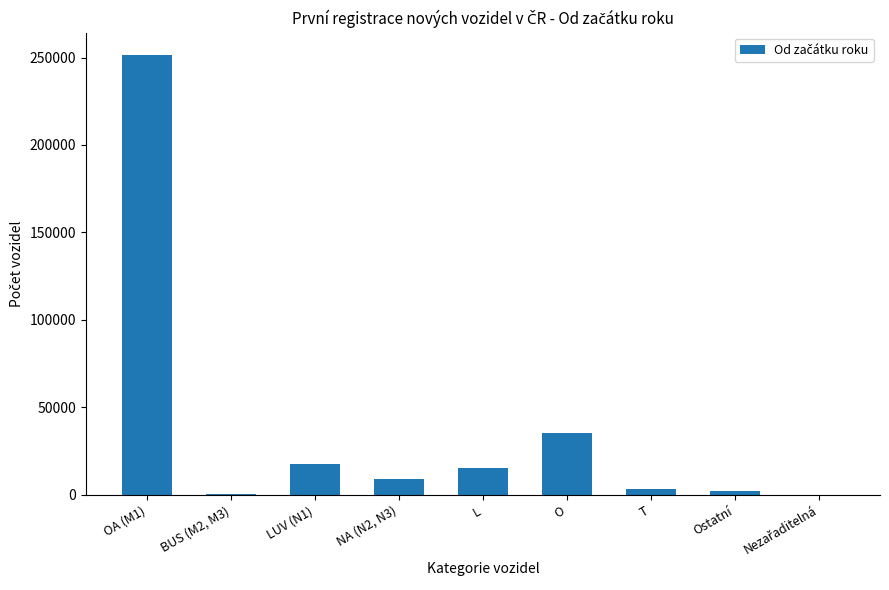

Which label corresponds to the largest value in the chart?

OA (M1)